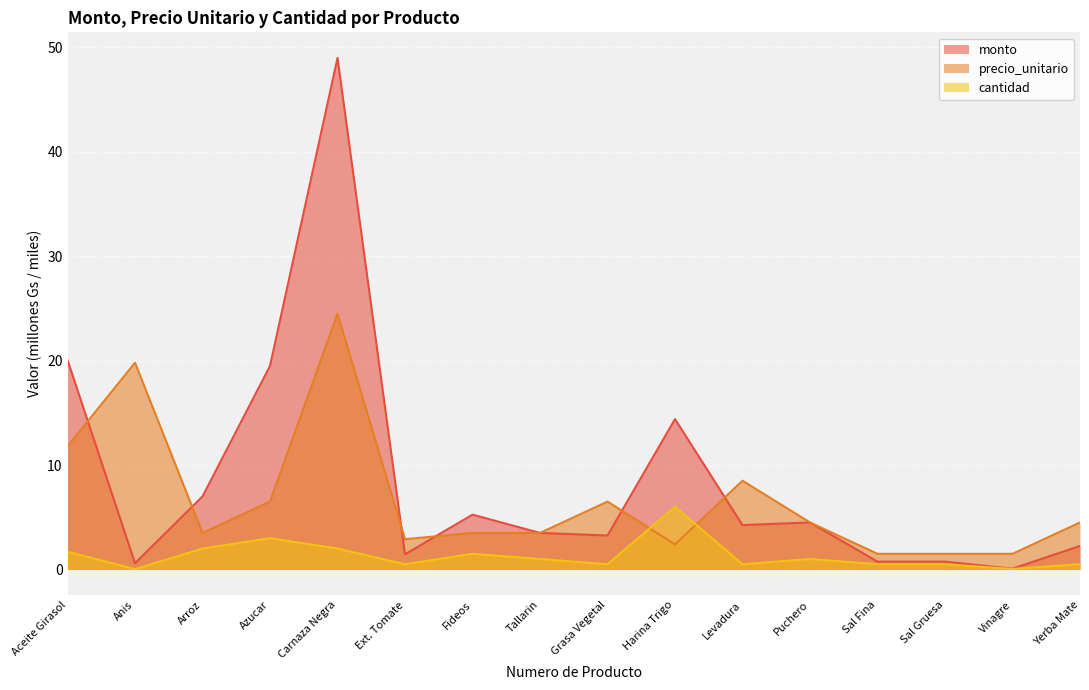

Where does the precio_unitario series first go above 4?

Aceite Girasol